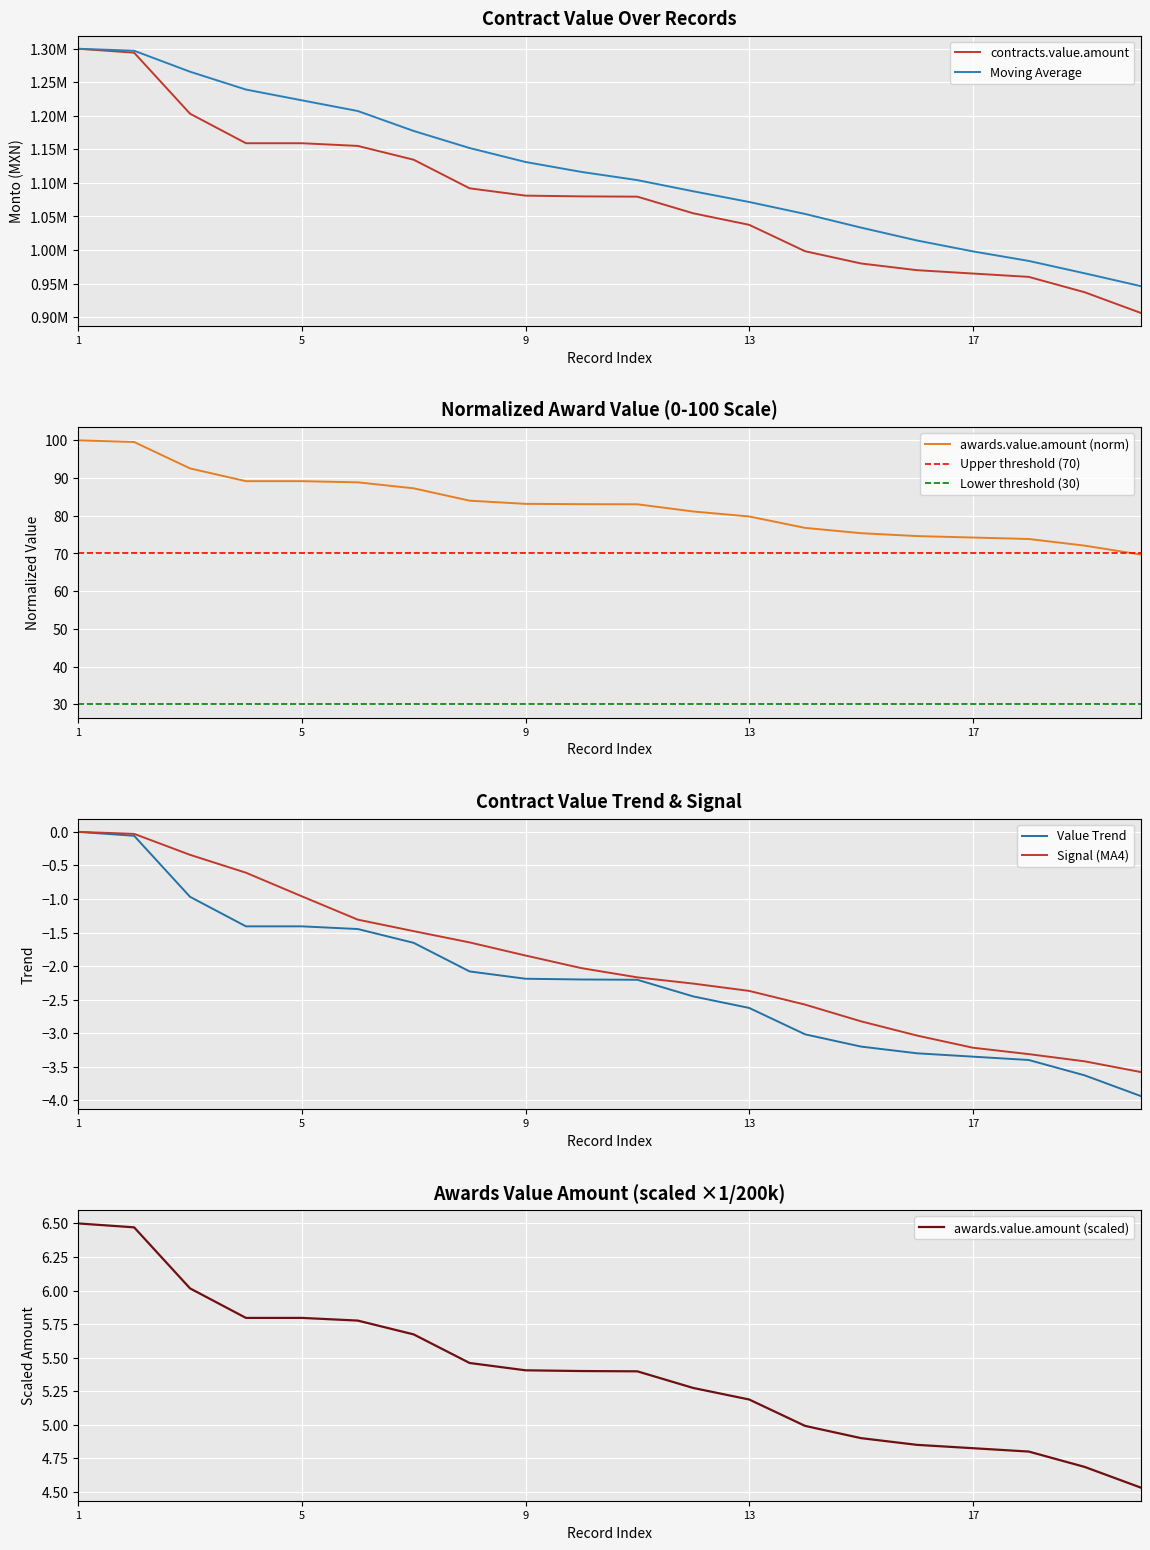

Is it true that awards.value.amount (norm) equals 142.7 at 9?

False